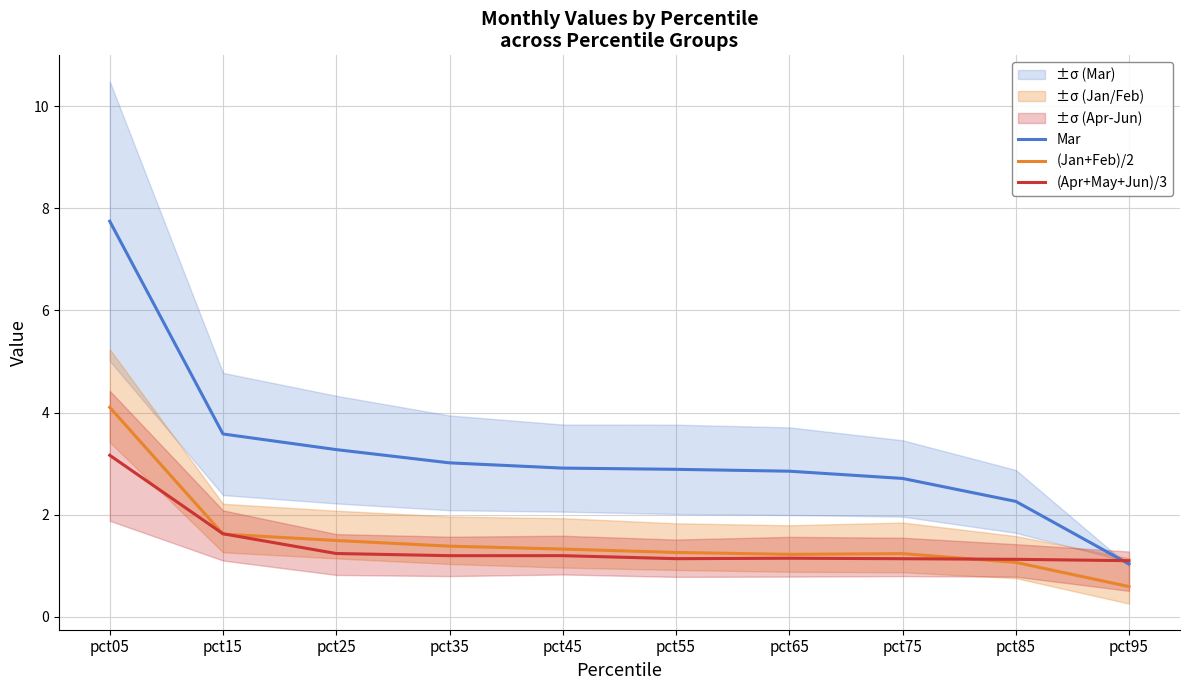

How many distinct data groups are displayed?

3